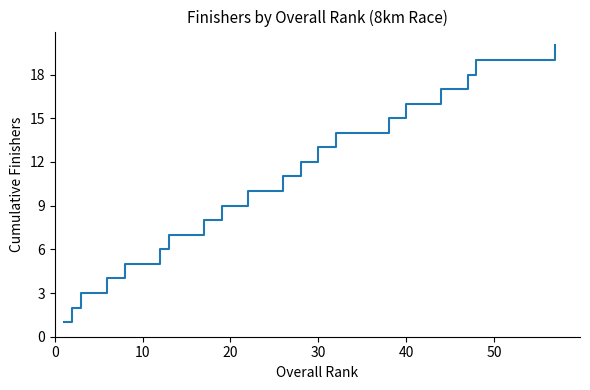

What is the greatest value displayed?

20